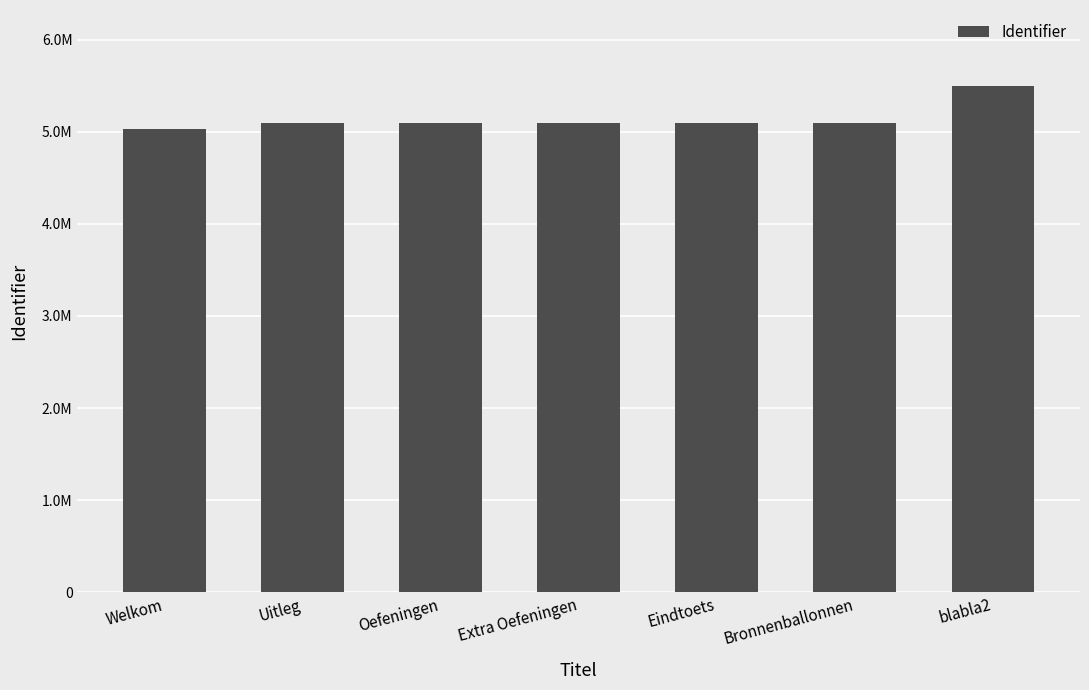

List the labels in order of value, smallest first.

Welkom, Eindtoets, Uitleg, Oefeningen, Bronnenballonnen, Extra Oefeningen, blabla2